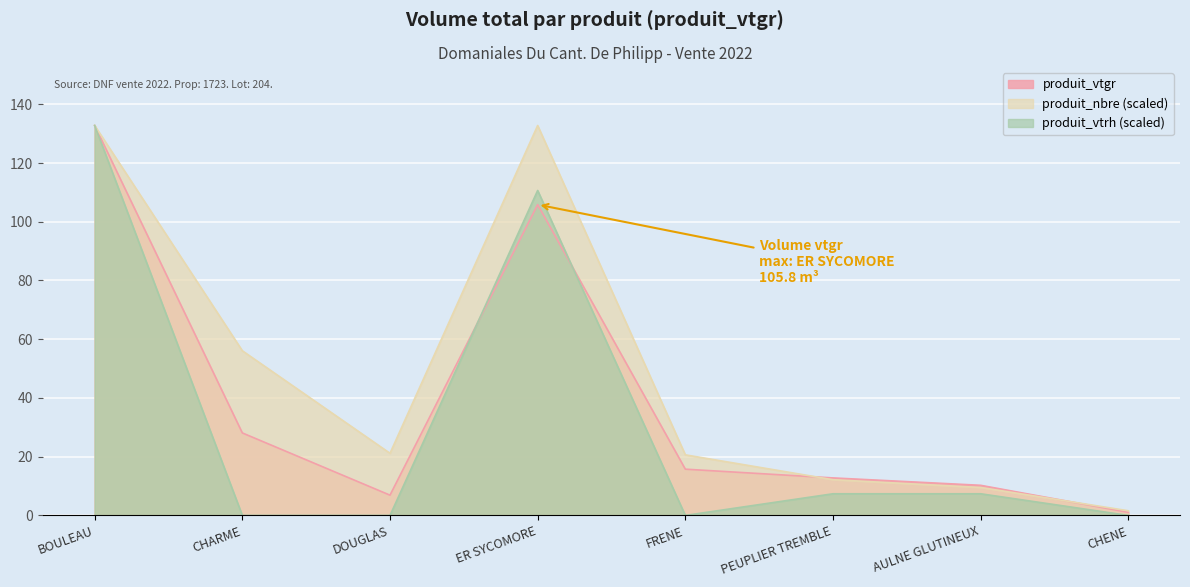

The value of produit_vtrh at CHARME is -64.7. True or false?

False